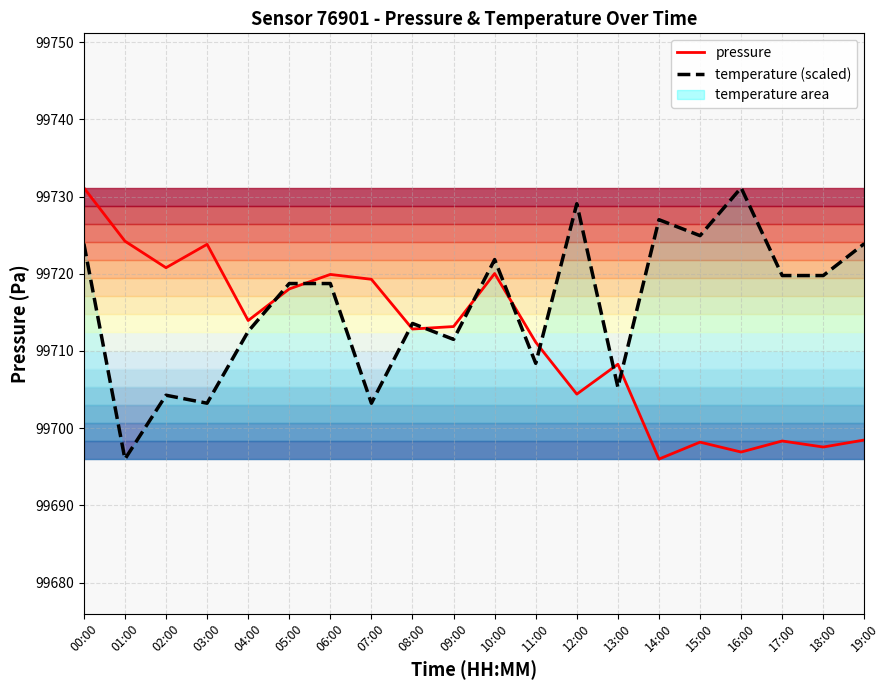

What is the difference between the highest and lowest values at 00:00?

7.2